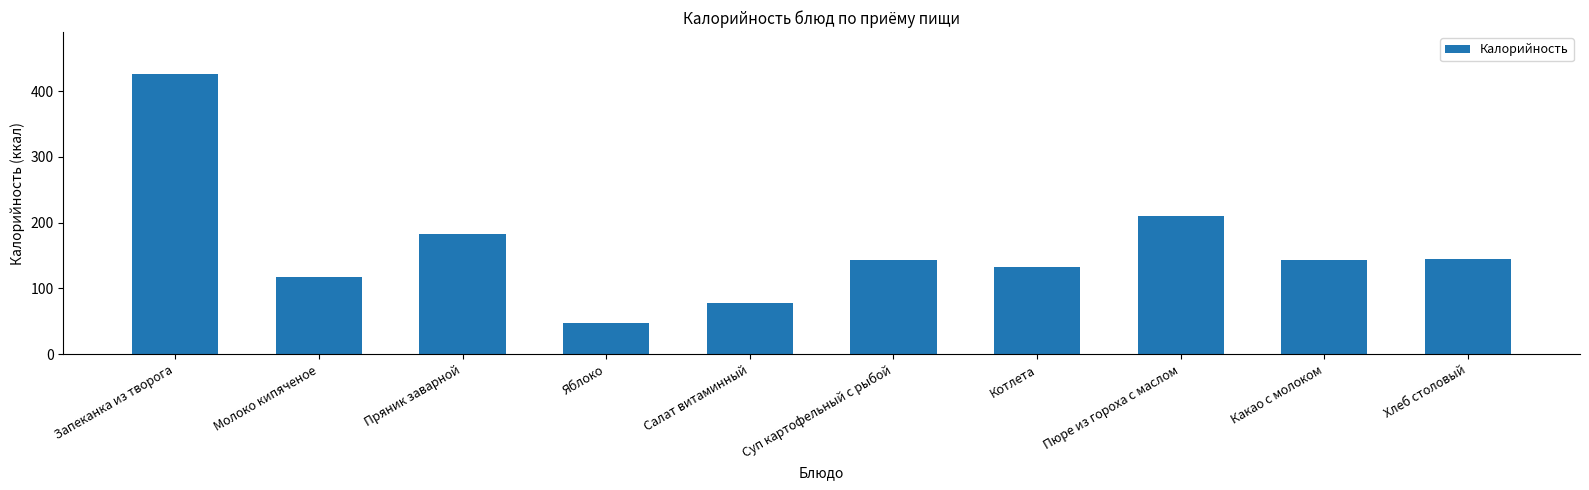

What is the difference between the maximum and minimum values?

379.0